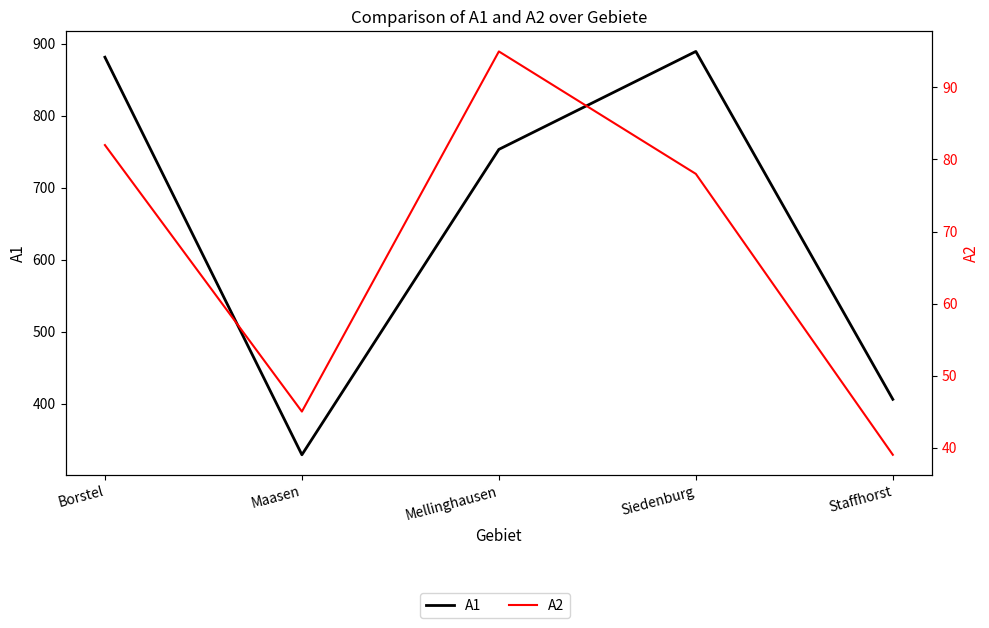

What is the label of the 4th point from the left?

Siedenburg